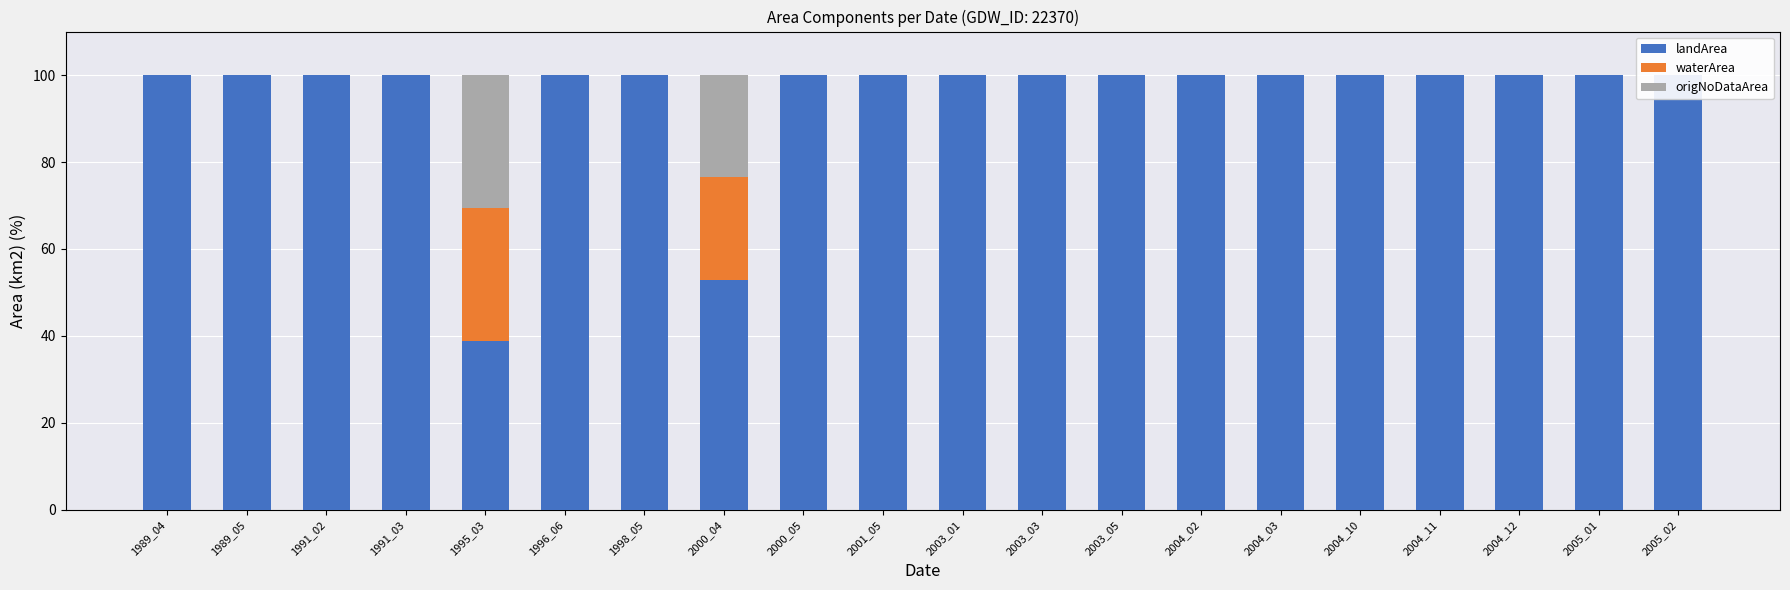

What is the value of the landArea bar at the 18th from the left?

100.0